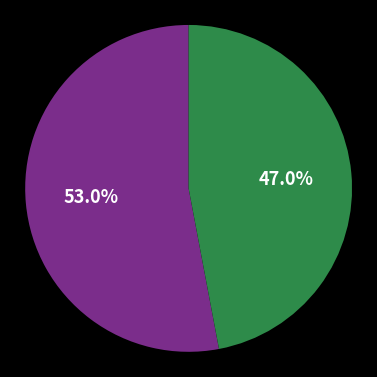

Is there a majority slice in this chart?

Yes